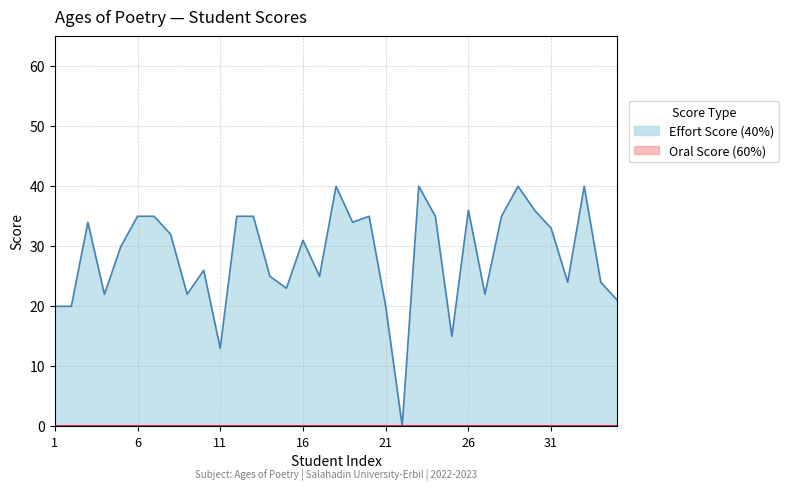

Which series has the largest total across all categories?

Effort Score (40%)